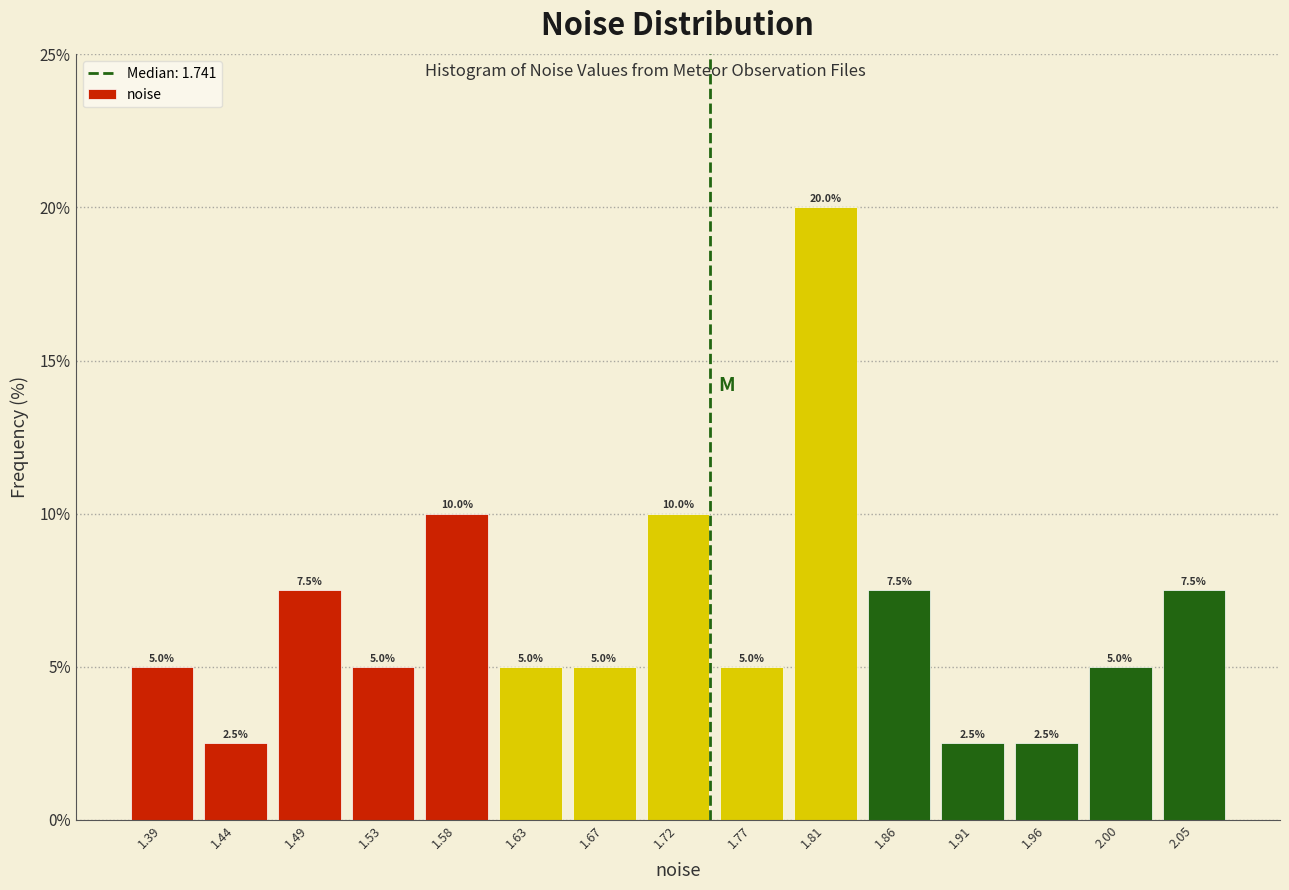

How tall is the bar that spans 1.930 to 1.980 on the x-axis? The bar edges are not printed on the chart, so give them approximately, as read against the axis.

2.5